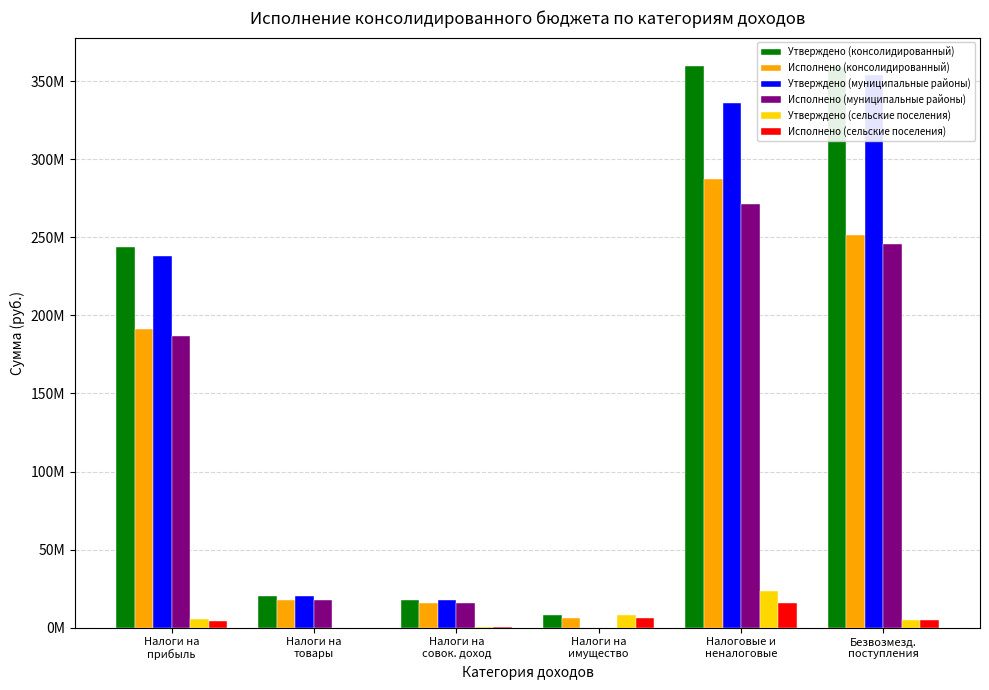

What is the sum of the Исполнено (сельские поселения) values at Налоги на
совок. доход and Налоги на
имущество?

6410106.2